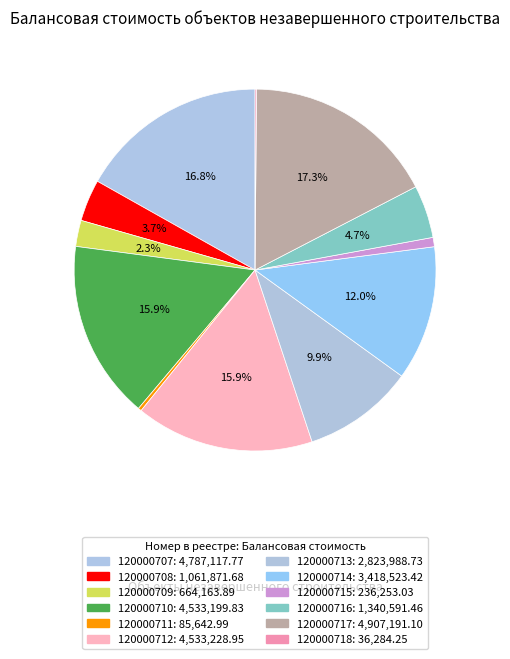

What is the largest slice in the pie chart?

120000717